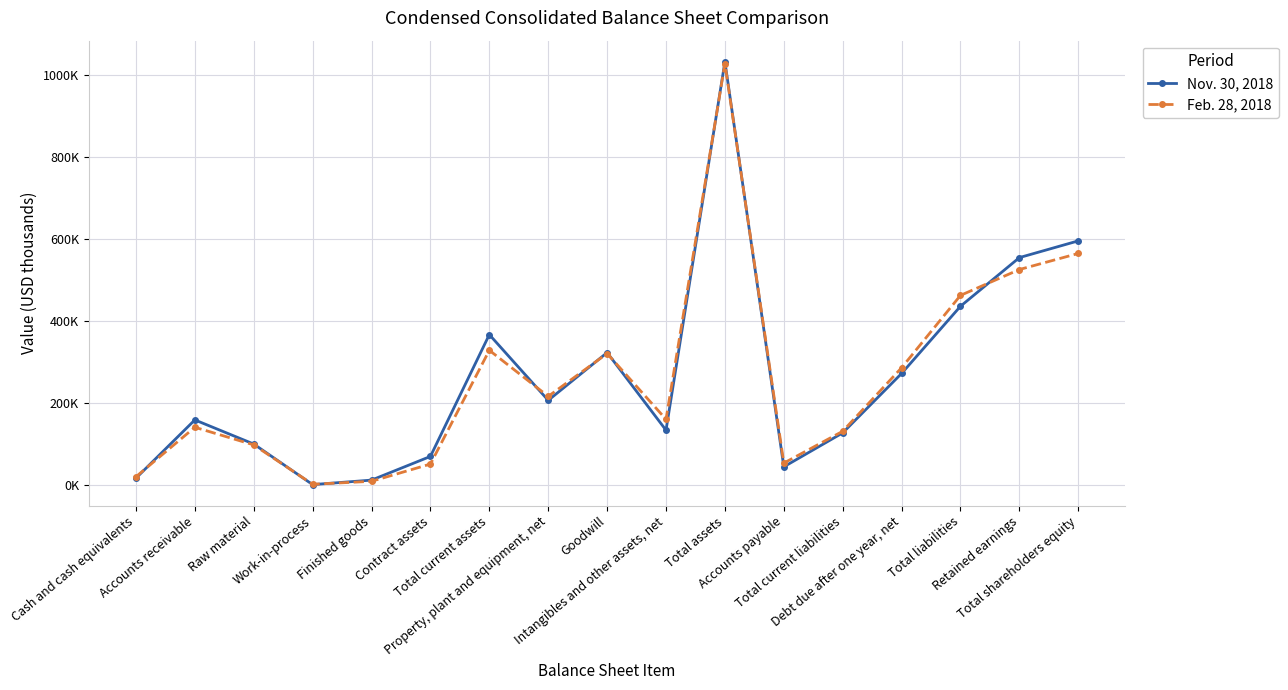

Reading left to right, what are all the values shown in this chart?

Nov. 30, 2018: Cash and cash equivalents=17413	Accounts receivable=159395	Raw material=100594	Work-in-process=1694	Finished goods=12688	Contract assets=70419	Total current assets=367374	Property, plant and equipment, net=207090	Goodwill=323541	Intangibles and other assets, net=134374	Total assets=1032379	Accounts payable=45072	Total current liabilities=127815	Debt due after one year, net=272712	Total liabilities=436501	Retained earnings=555096	Total shareholders equity=595878
Feb. 28, 2018: Cash and cash equivalents=20853	Accounts receivable=141488	Raw material=98475	Work-in-process=2544	Finished goods=9742	Contract assets=51787	Total current assets=329154	Property, plant and equipment, net=216855	Goodwill=321307	Intangibles and other assets, net=160893	Total assets=1028209	Accounts payable=54162	Total current liabilities=131739	Debt due after one year, net=286609	Total liabilities=463006	Retained earnings=526018	Total shareholders equity=565203